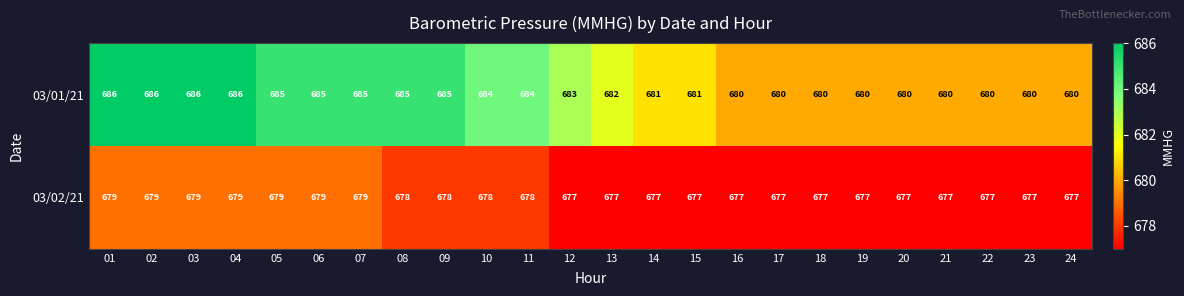

What is the difference between the highest and lowest values at 17?

3